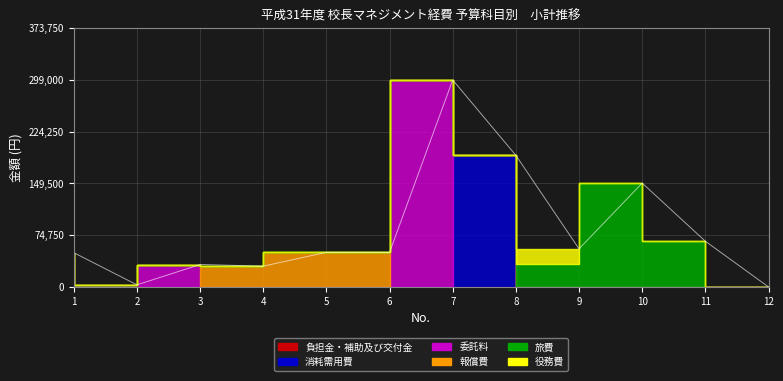

Reading left to right, transcribe all the data shown in this chart.

負担金・補助及び交付金: 1=49480	2=0	3=0	4=0	5=0	6=0	7=0	8=0	9=0	10=0	11=0	12=0
消耗需用費: 1=0	2=3000	3=0	4=0	5=0	6=0	7=0	8=190080	9=0	10=0	11=0	12=0
委託料: 1=0	2=0	3=32400	4=0	5=0	6=0	7=299000	8=0	9=0	10=0	11=0	12=0
報償費: 1=0	2=0	3=0	4=30000	5=50000	6=50000	7=0	8=0	9=0	10=0	11=0	12=0
旅費: 1=0	2=0	3=0	4=0	5=0	6=0	7=0	8=0	9=32500	10=150000	11=66000	12=0
役務費: 1=0	2=0	3=0	4=0	5=0	6=0	7=0	8=0	9=22540	10=0	11=0	12=0